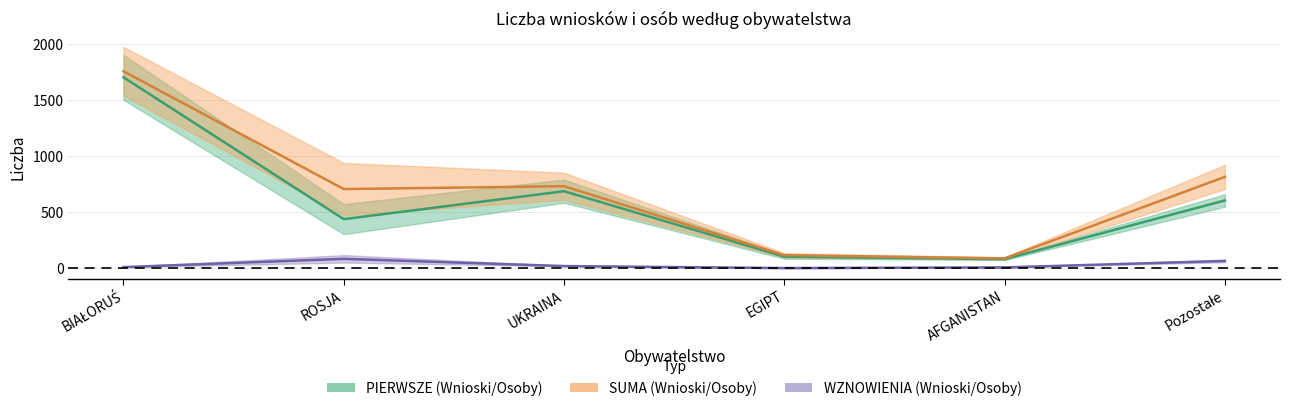

How many values in the WZNOWIENIA_Osoby series are below 18?

3